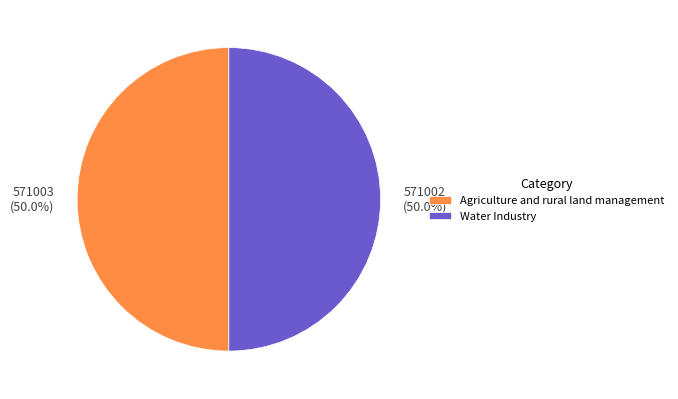

To the nearest percent, what is the combined percentage of Agriculture and rural land management and Water Industry?

100%